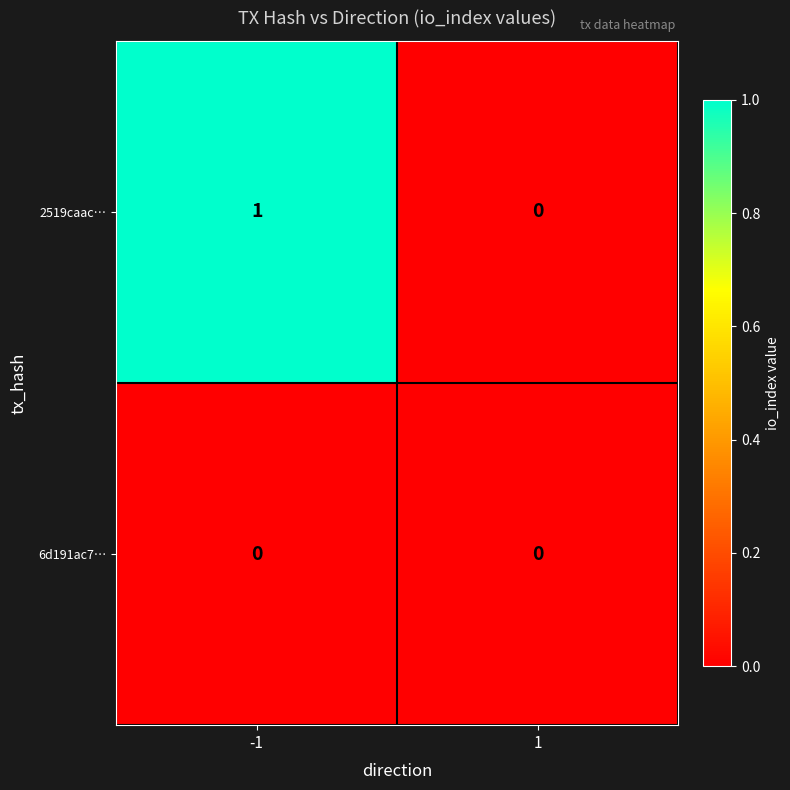

Which series has the largest total across all categories?

2519caac…